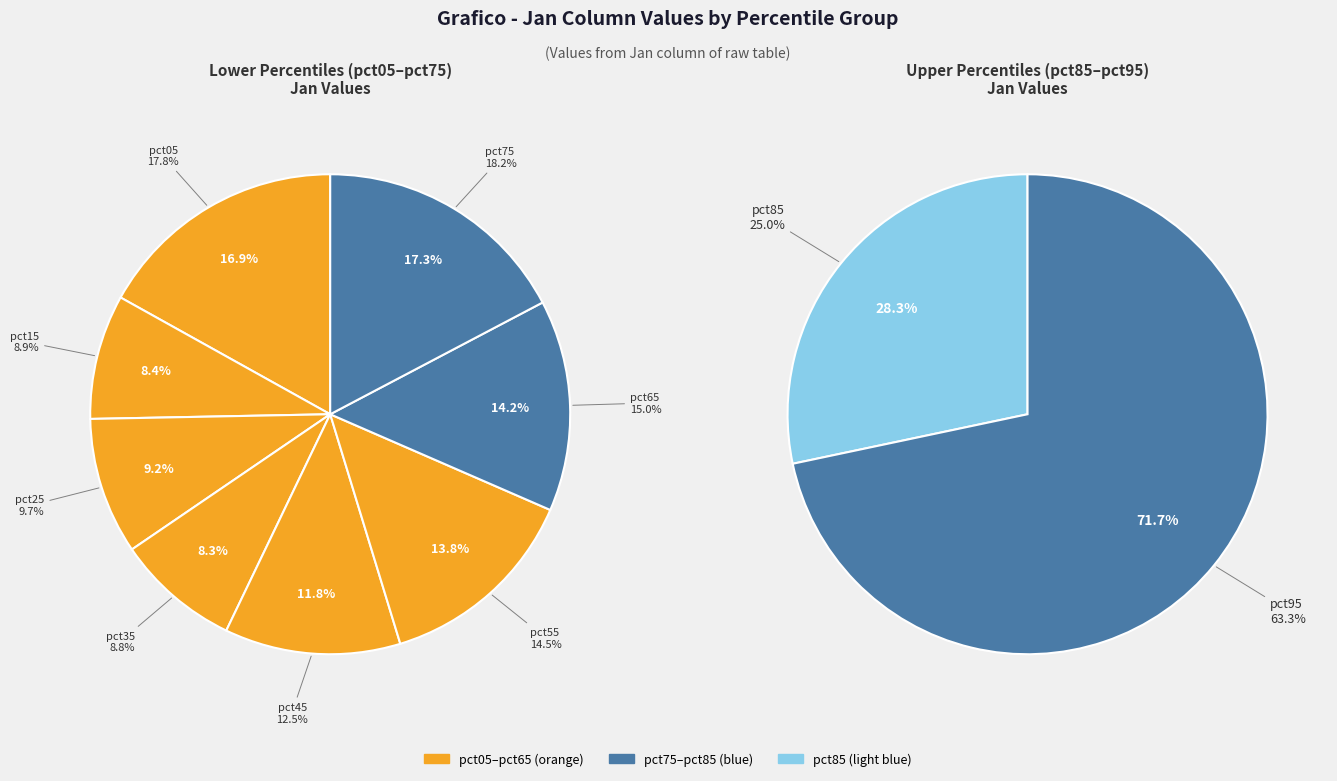

How many slices are in this pie chart?

10